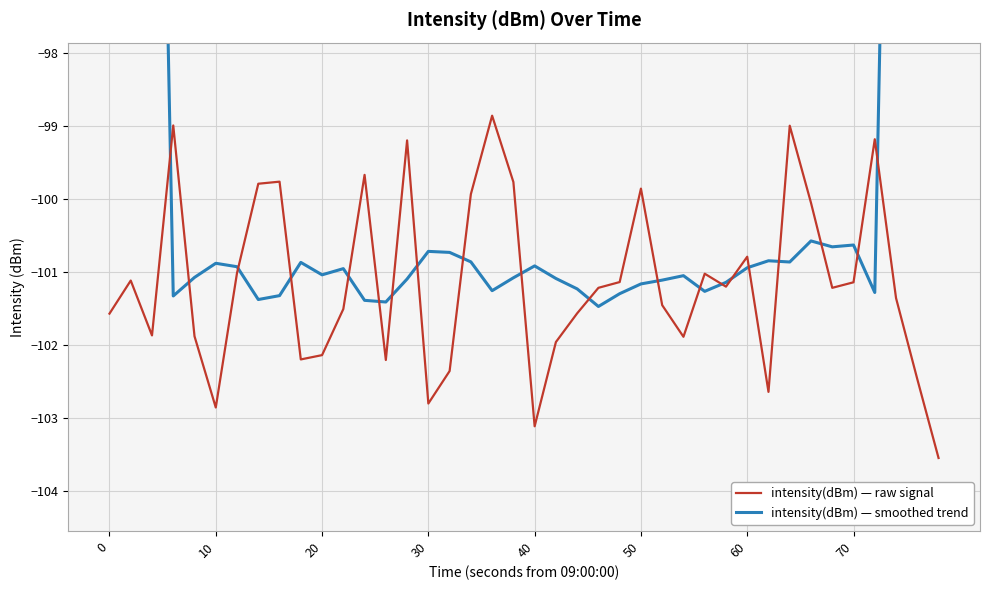

Rank the series by their average value, from highest to lowest.

intensity(dBm) — smoothed trend, intensity(dBm) — raw signal